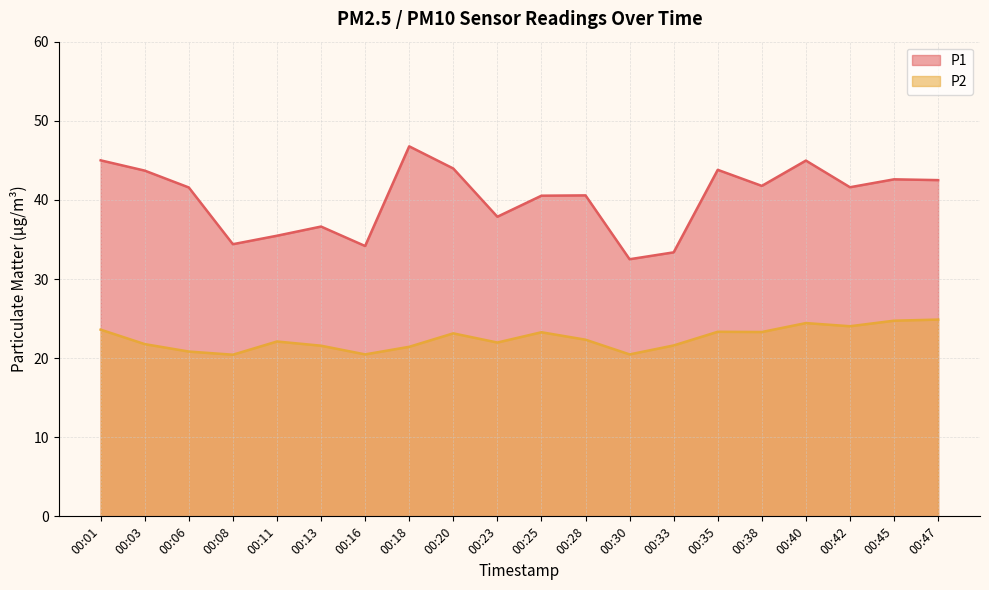

The value of P2 at 00:03 is 21.8. True or false?

True